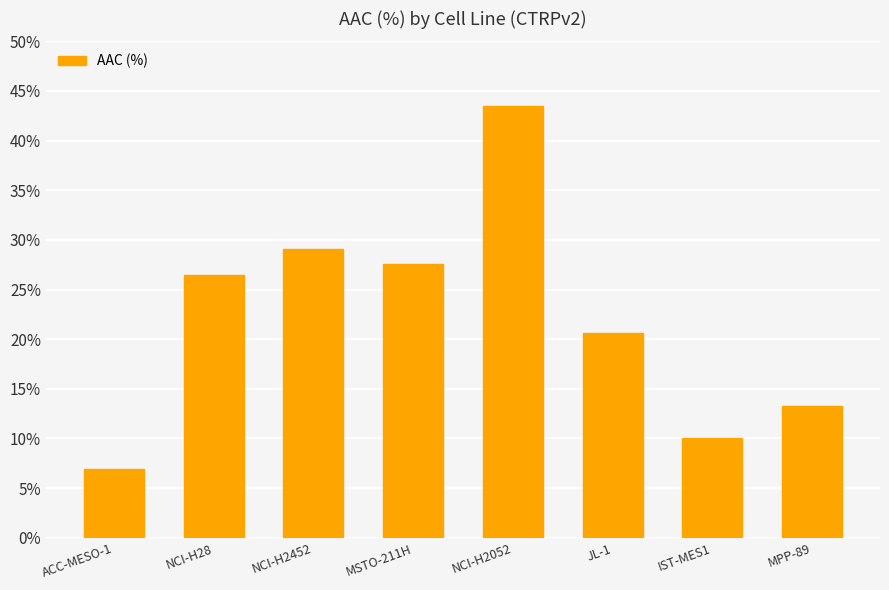

List the labels in order of value, largest first.

NCI-H2052, NCI-H2452, MSTO-211H, NCI-H28, JL-1, MPP-89, IST-MES1, ACC-MESO-1